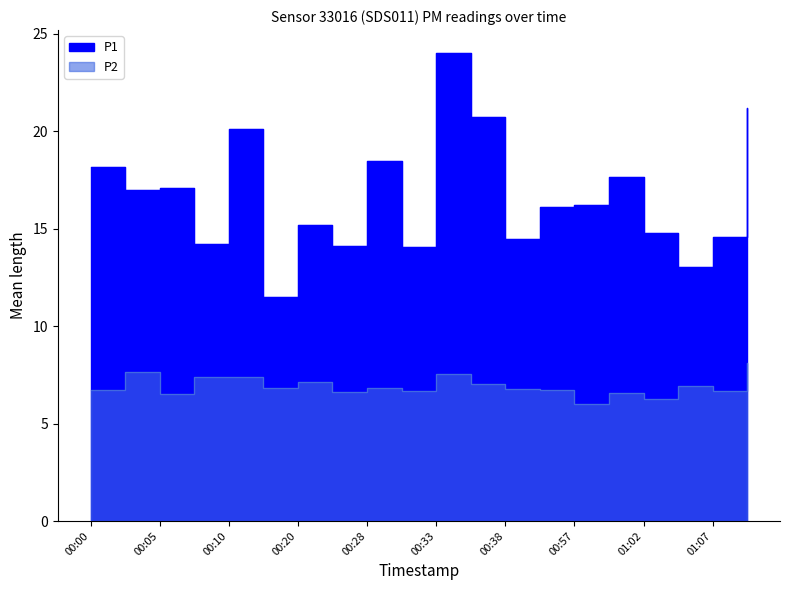

List the series in order of their overall mean, lowest first.

P2, P1